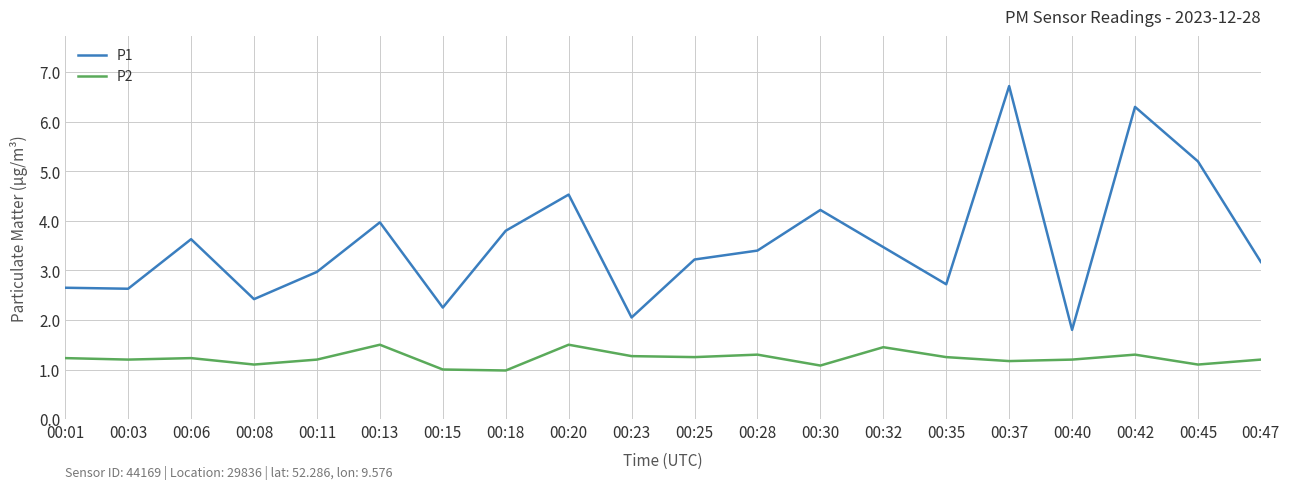

Is it true that P1 equals 3.2 at 00:47?

True